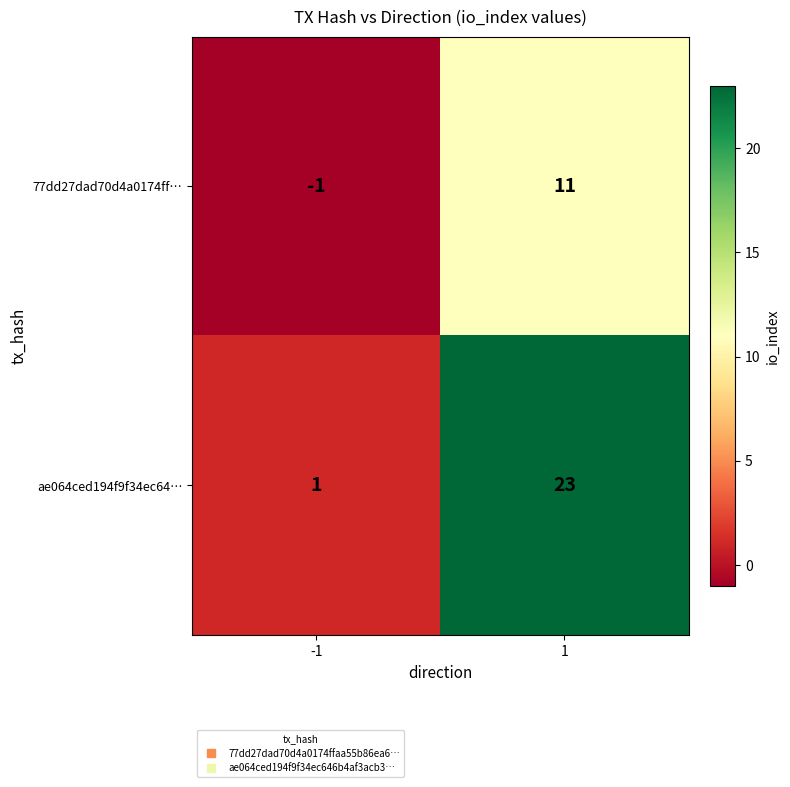

Rank the series at 1 from highest to lowest value.

ae064ced194f9f34ec64…, 77dd27dad70d4a0174ff…